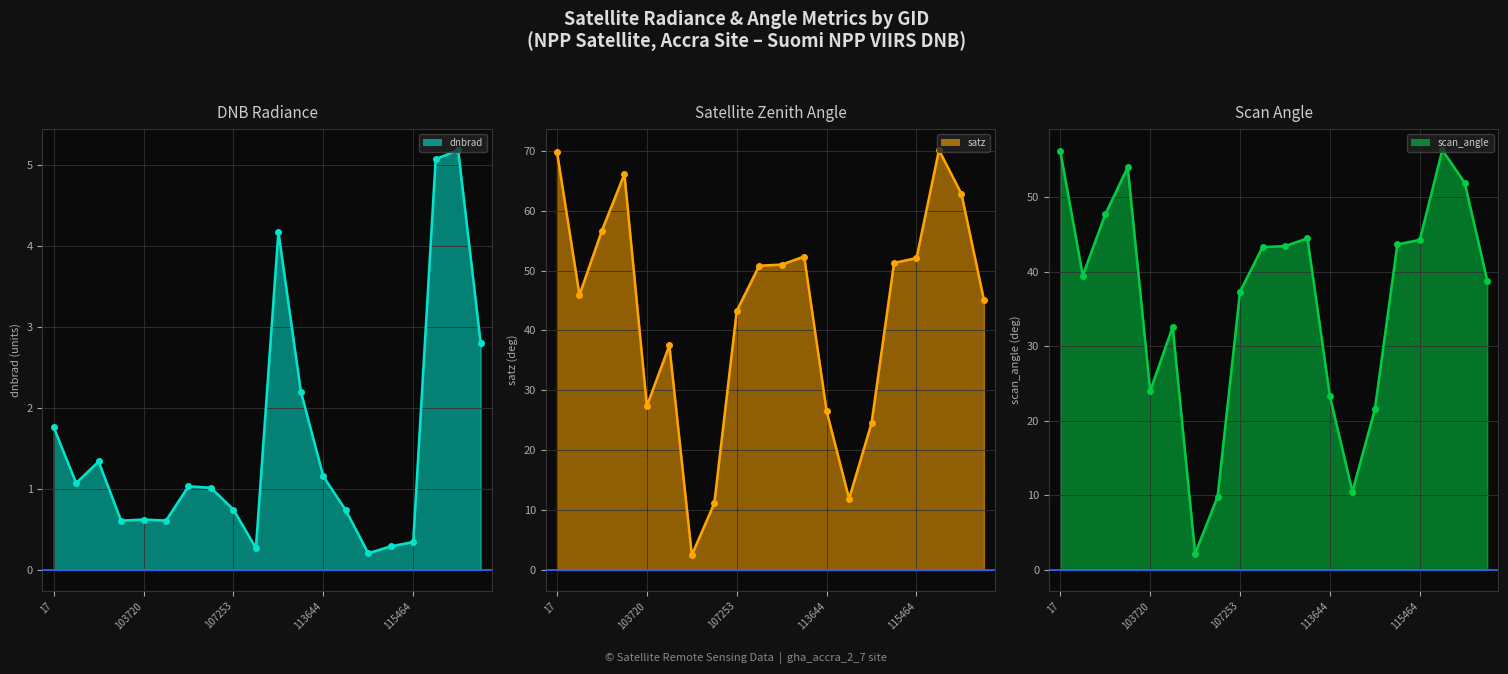

What is the sum of all dnbrad line values?

31.3